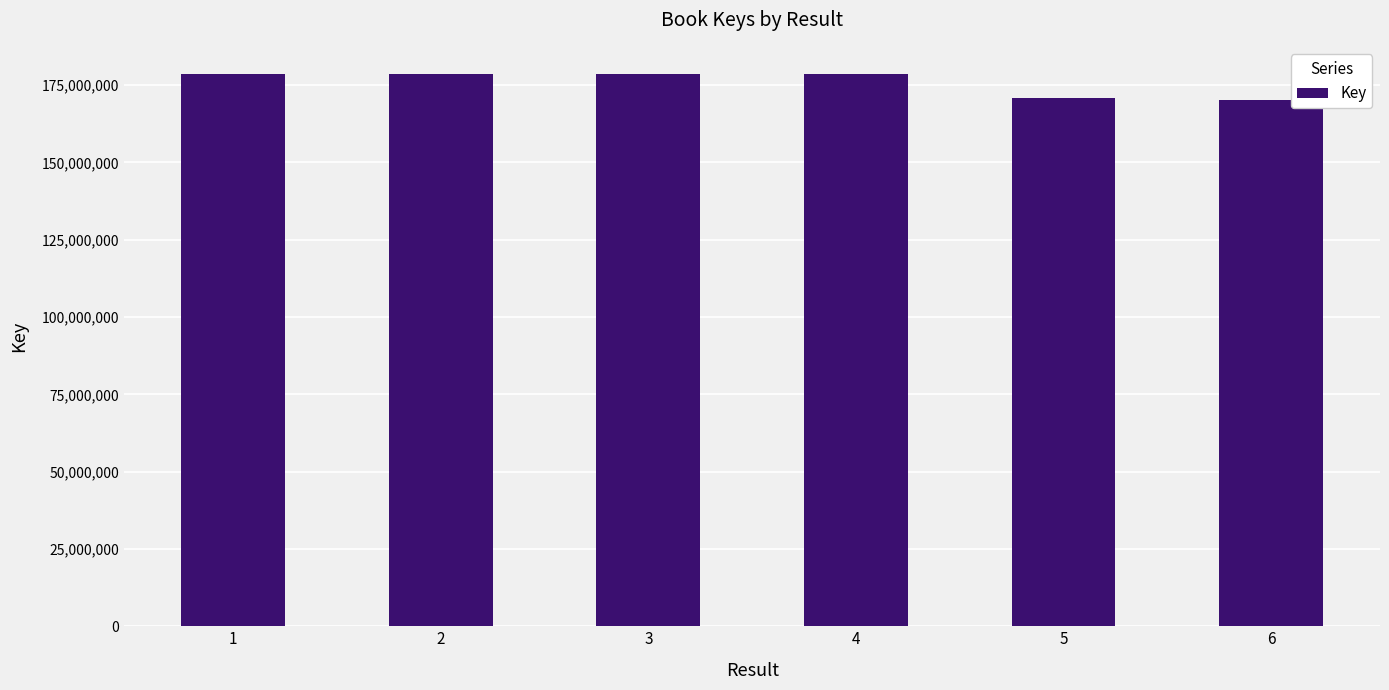

What is the greatest value displayed?

178436713